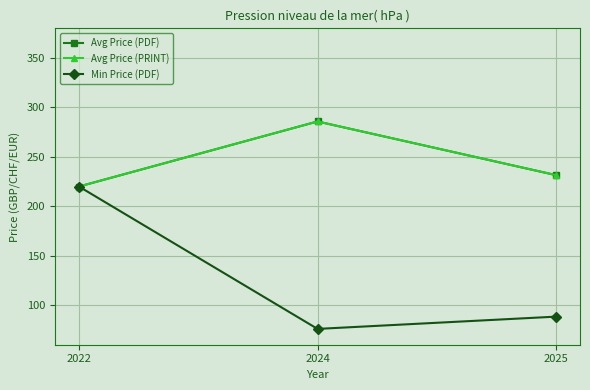

What is the total value across all series at 2022?

660.0